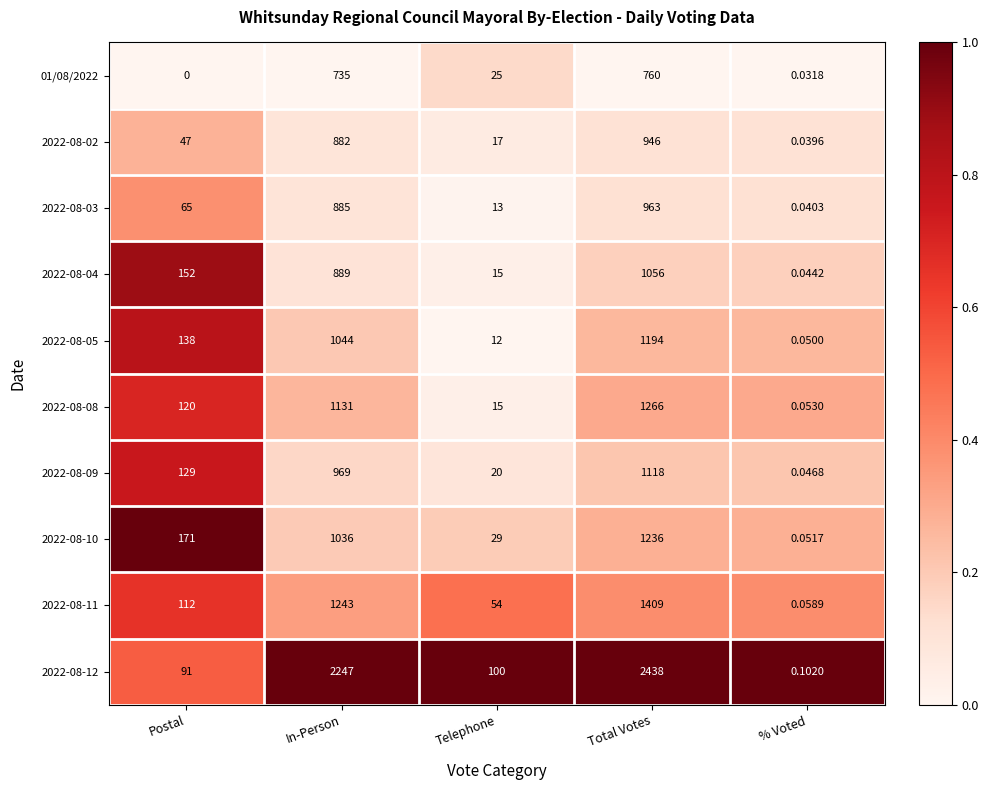

Which series has the widest spread of values?

2022-08-12